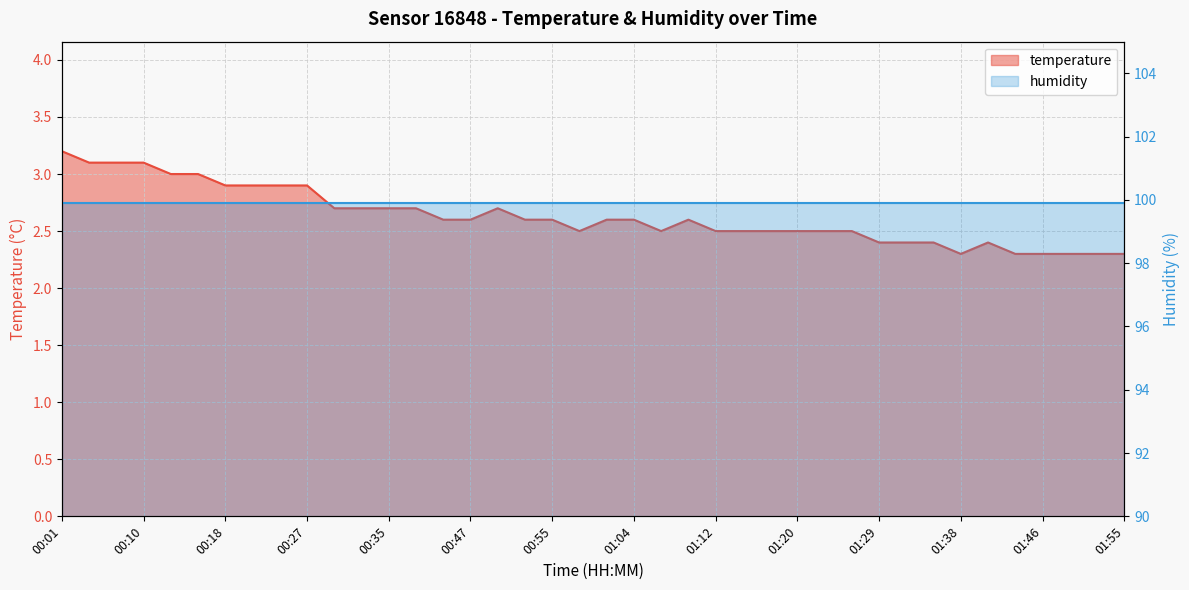

Where is the first local minimum?

00:58